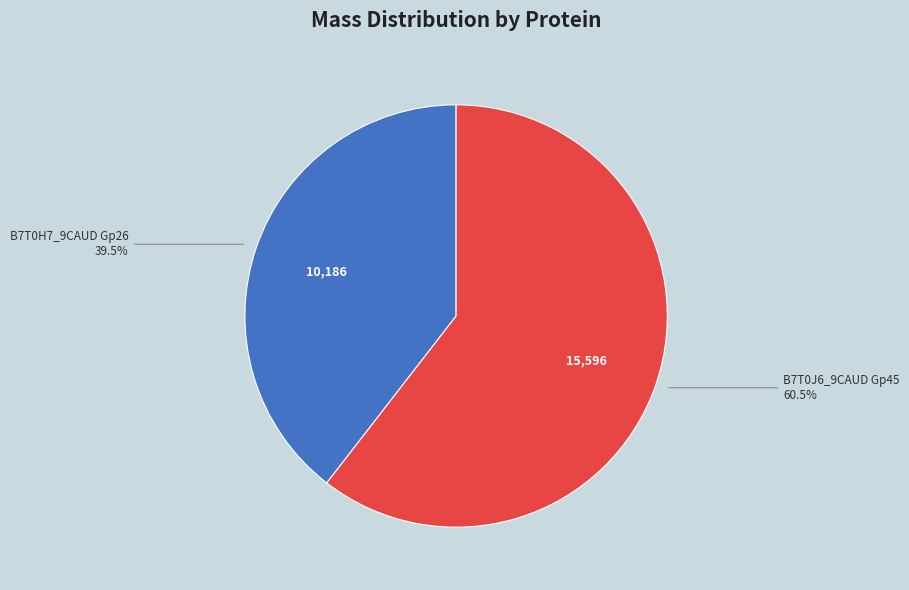

Count the number of slices in the pie.

2